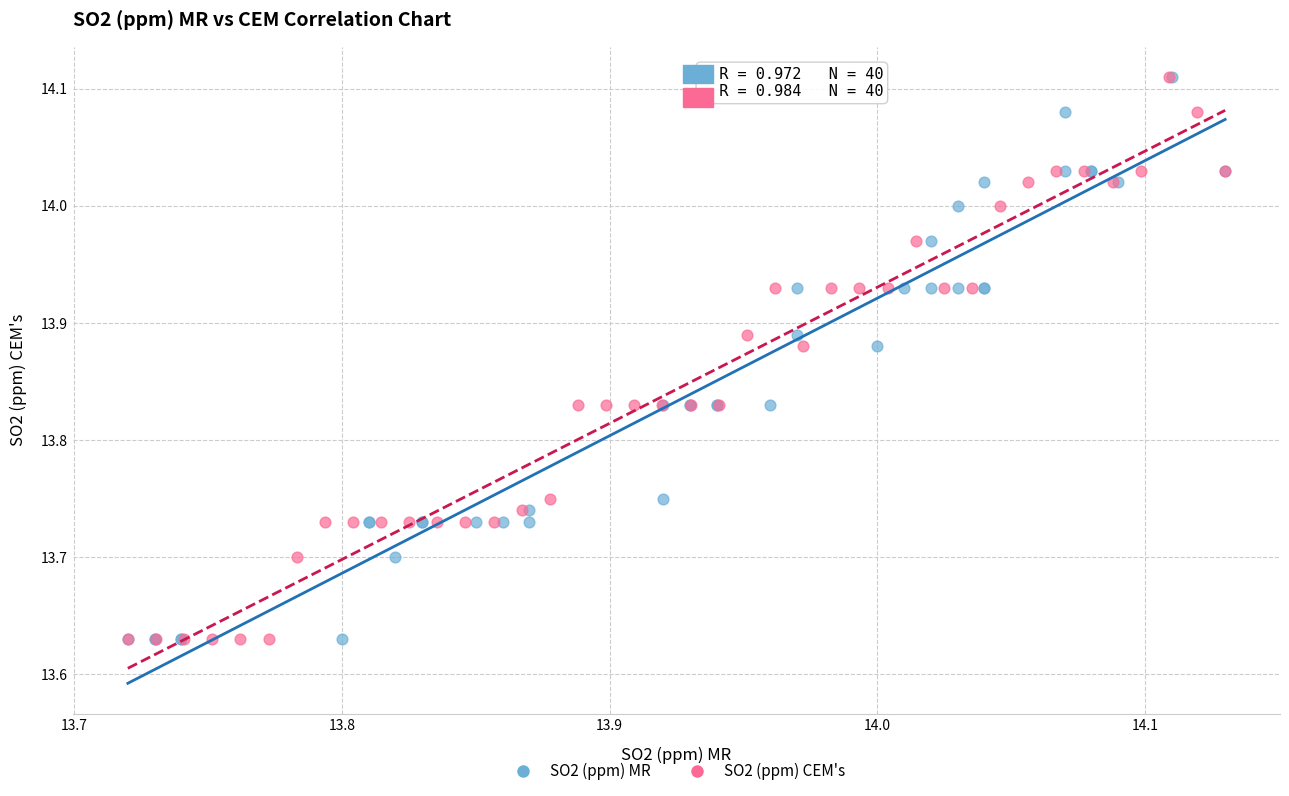

What are all the series names shown in the legend?

SO2 (ppm) MR, SO2 (ppm) CEM's